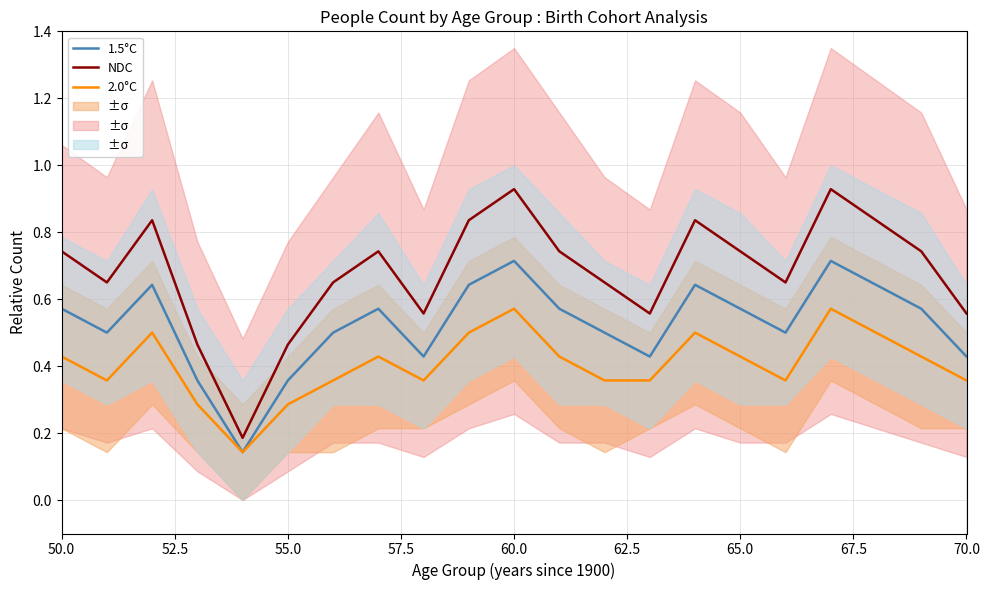

Rank the series by their maximum value, from highest to lowest.

NDC, 1.5°C, 2.0°C